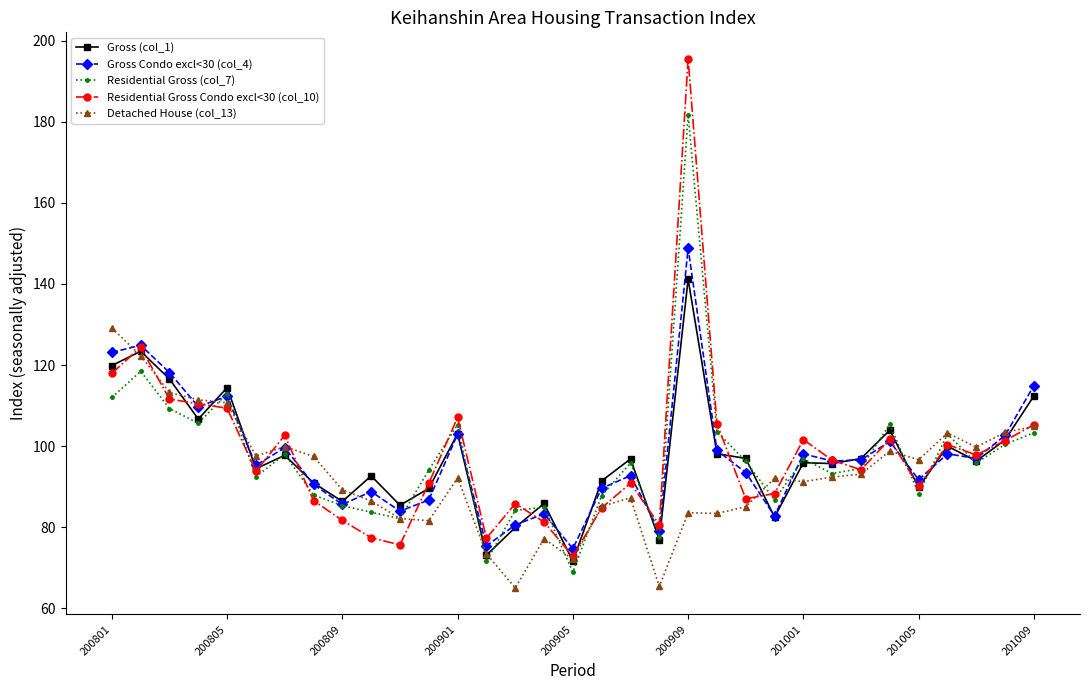

What is the highest value of the Residential Gross (col_7) series?

181.7